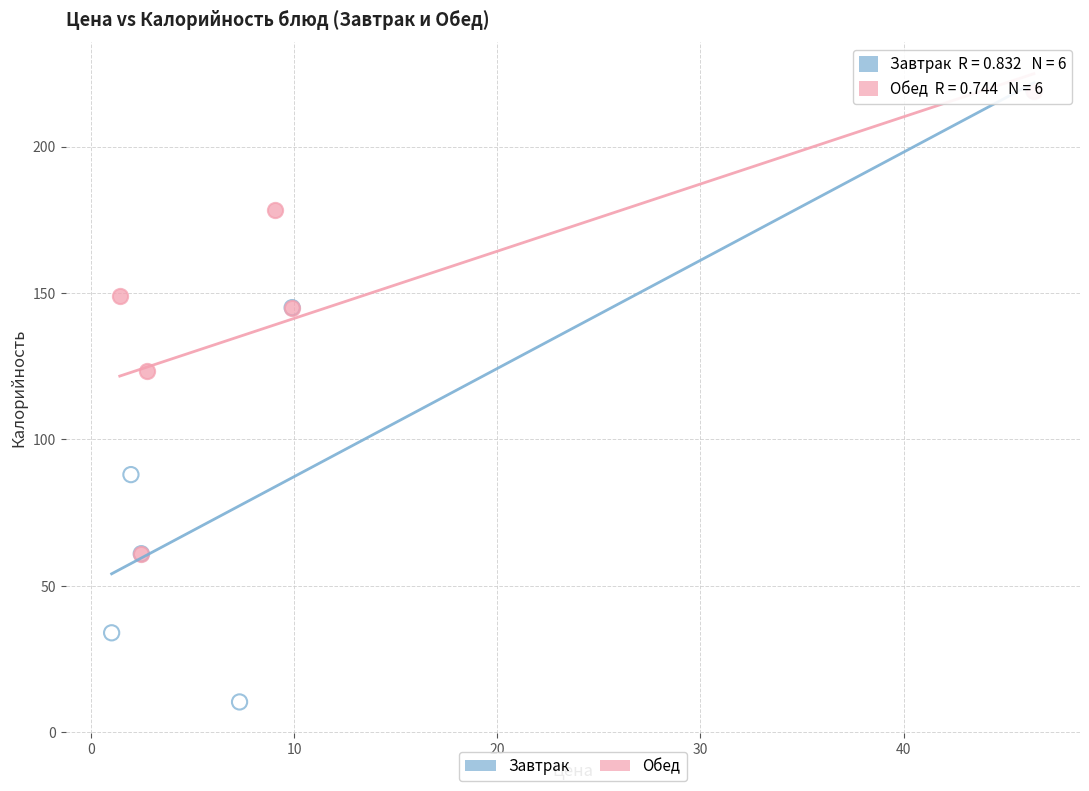

Which series contains the lowest Y value?

Завтрак